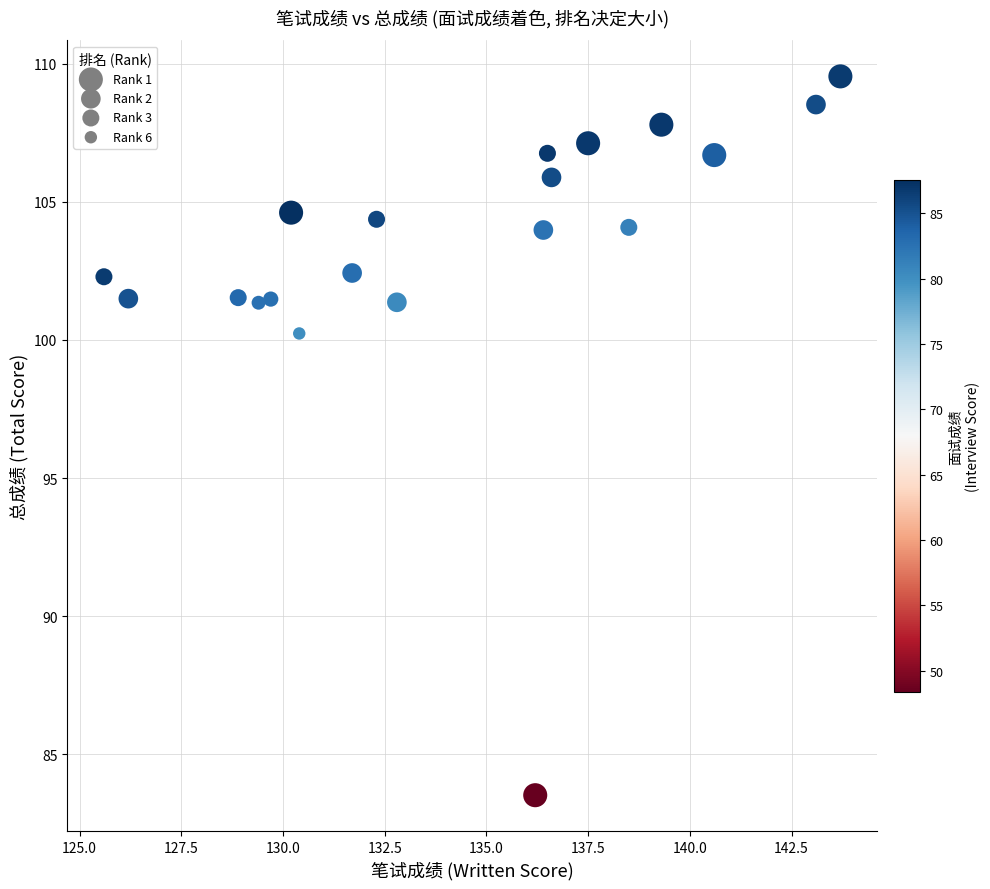

What Y value in the scatter plot is closest to 96?

100.2